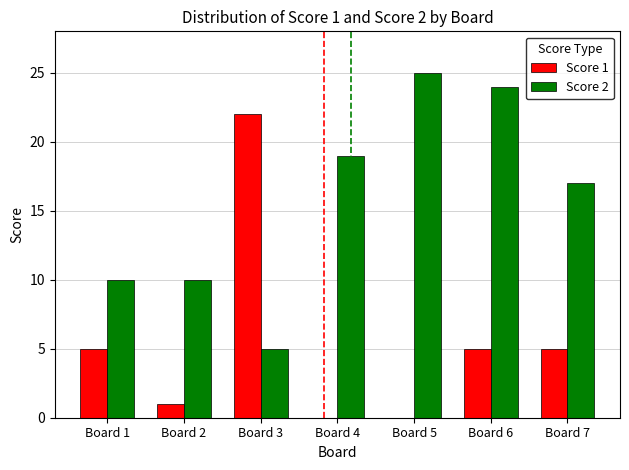

Reading left to right, list all the values displayed in this chart.

Score 1: Board 1=5	Board 2=1	Board 3=22	Board 4=0	Board 5=0	Board 6=5	Board 7=5
Score 2: Board 1=10	Board 2=10	Board 3=5	Board 4=19	Board 5=25	Board 6=24	Board 7=17